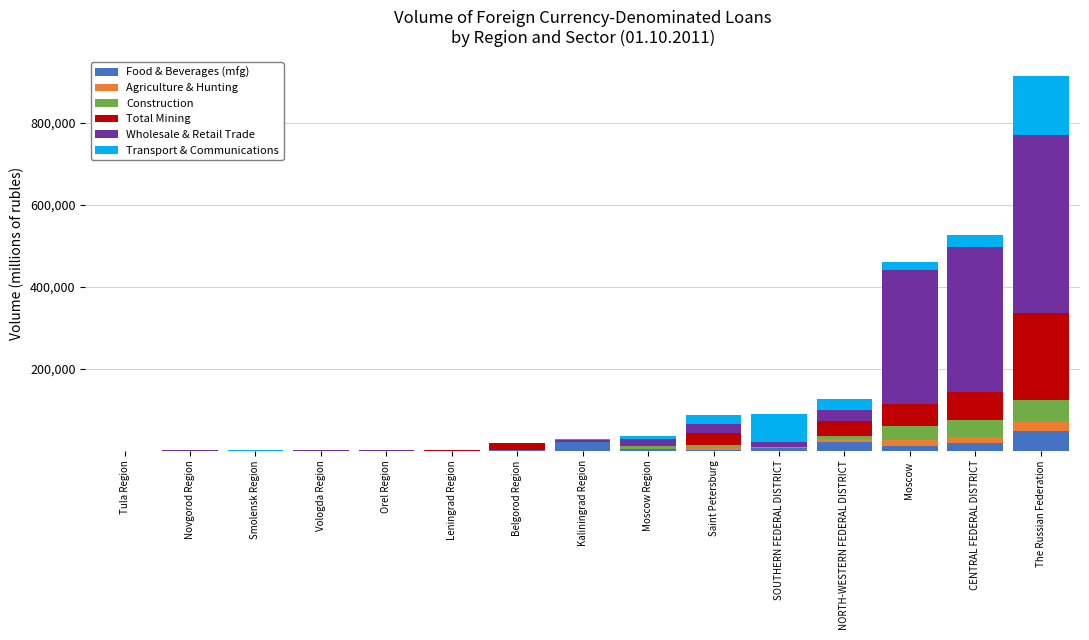

Which category has the highest value in the Food & Beverages (mfg) series?

The Russian Federation